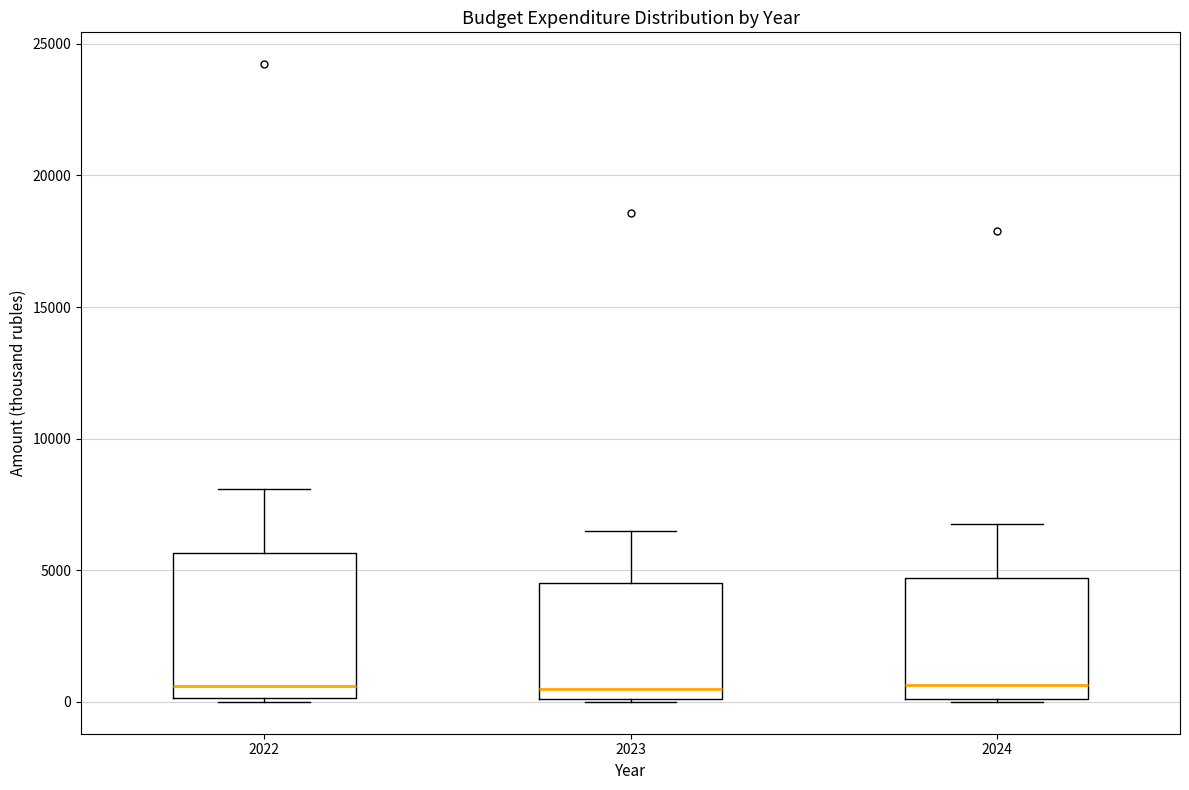

Reading left to right, read every box against the y-axis: the position of its median line, the range the box covers, and the ends of its whiskers. The values are not printed on the chart, so give them approximately, as read against the axis.

2022: median 500, box 0 to 5500, whiskers 0 (just below the box's lower edge) to 8000
2023: median 500, box 0 to 4500, whiskers 0 to 6500
2024: median 500, box 0 to 4500, whiskers 0 to 6500